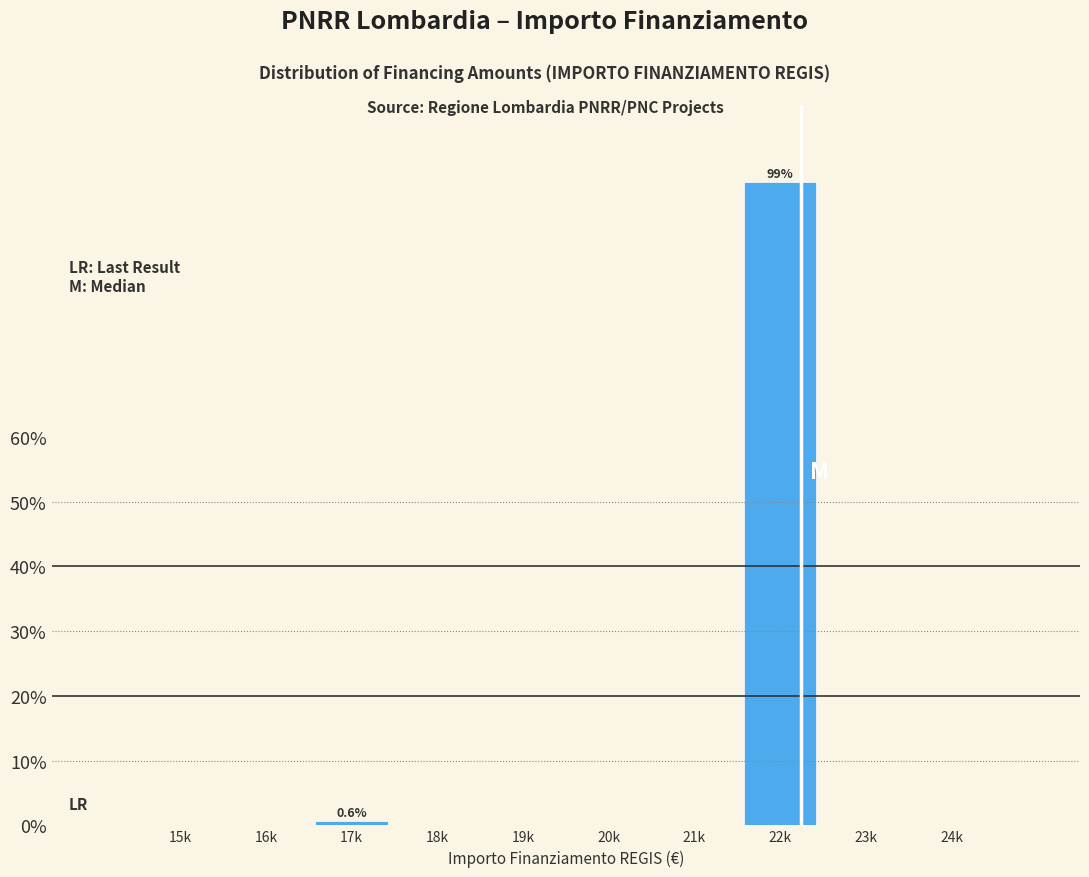

Reading right to left, what are all the values shown in this chart?

24k=0.0	23k=0.0	22k=99.4	21k=0.0	20k=0.0	19k=0.0	18k=0.0	17k=0.6	16k=0.0	15k=0.0